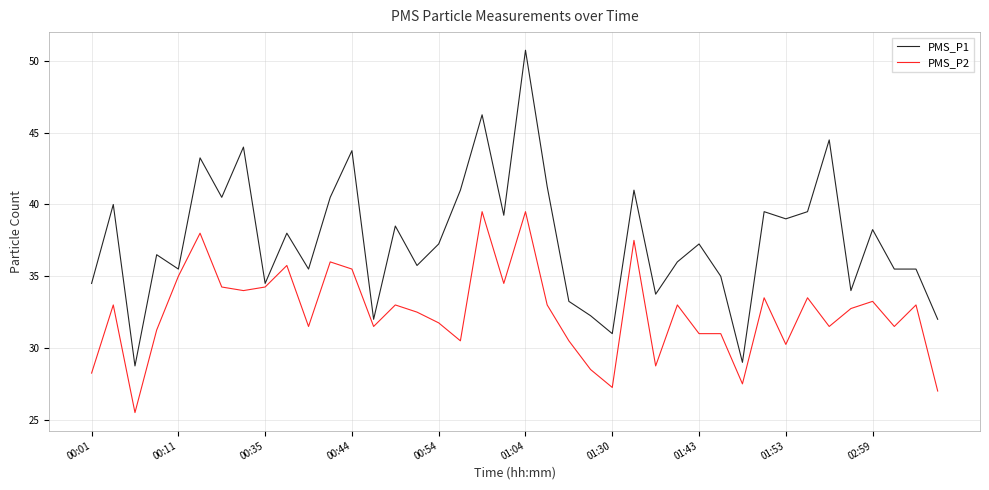

Rank the series by their maximum value, from highest to lowest.

PMS_P1, PMS_P2